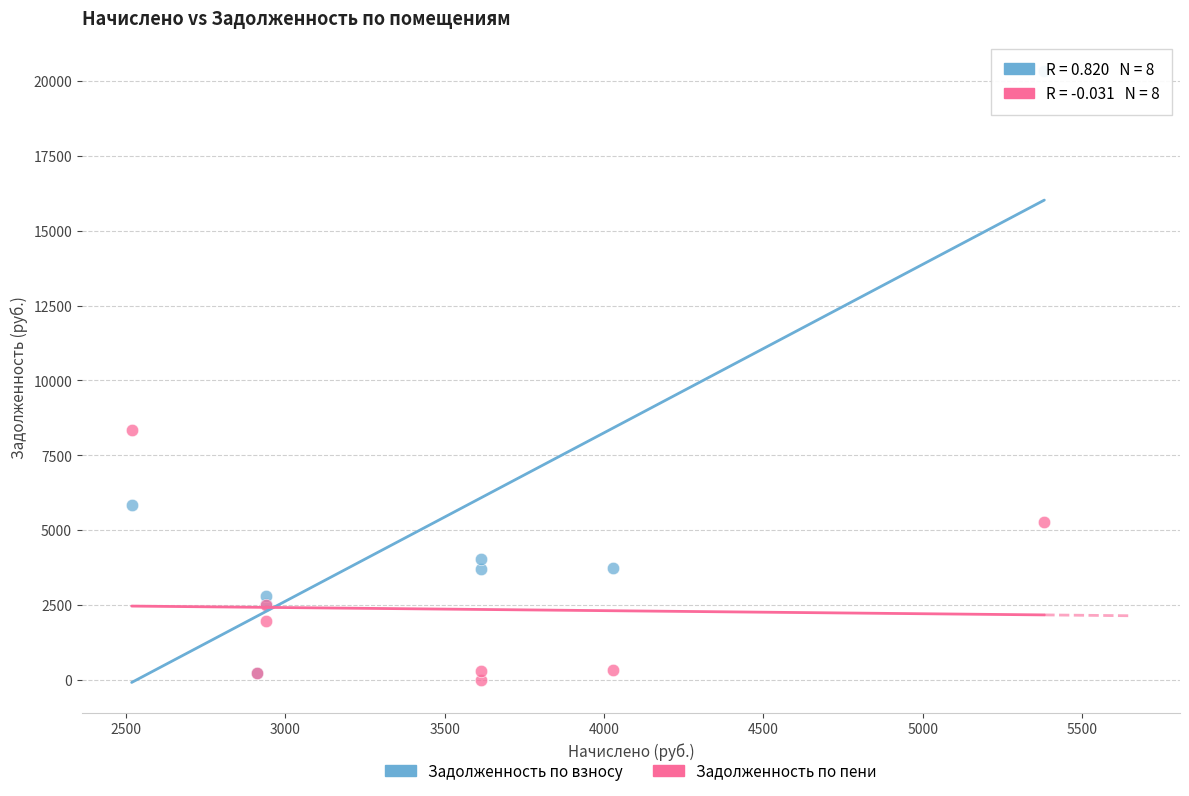

Which series contains the lowest Y value?

Задолженность по пени